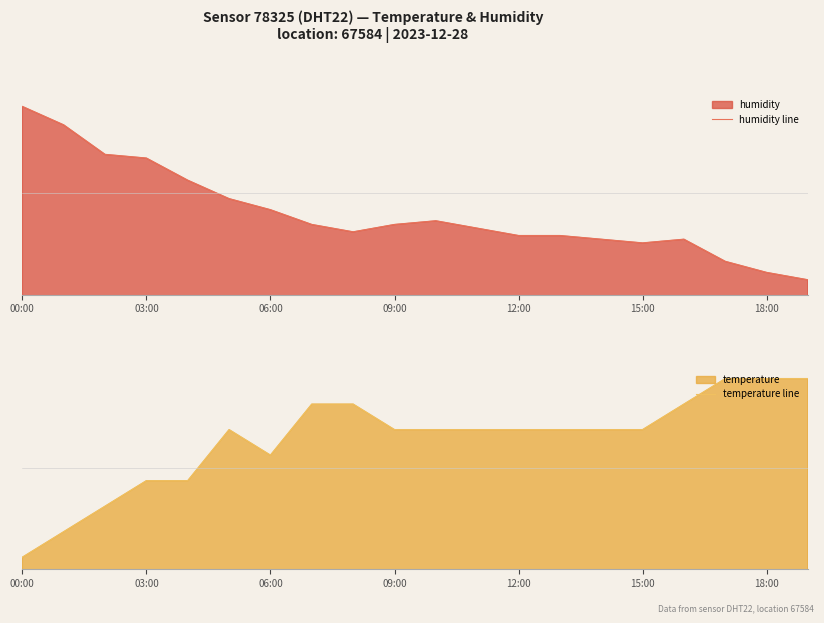

Which series changed the most between 12:00 and 15:00?

humidity line